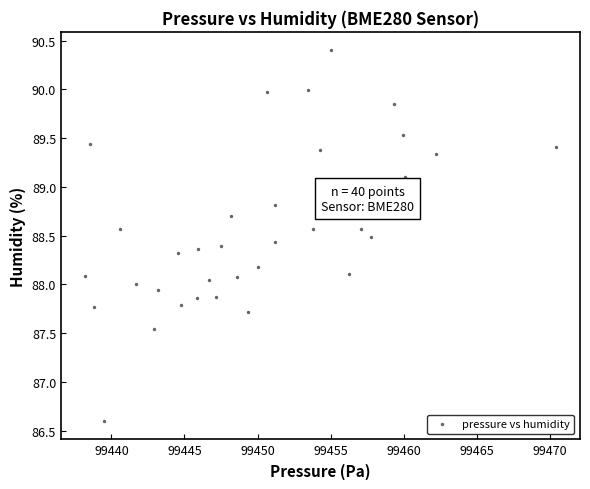

What is the range of Y values (max minus min)?

3.8